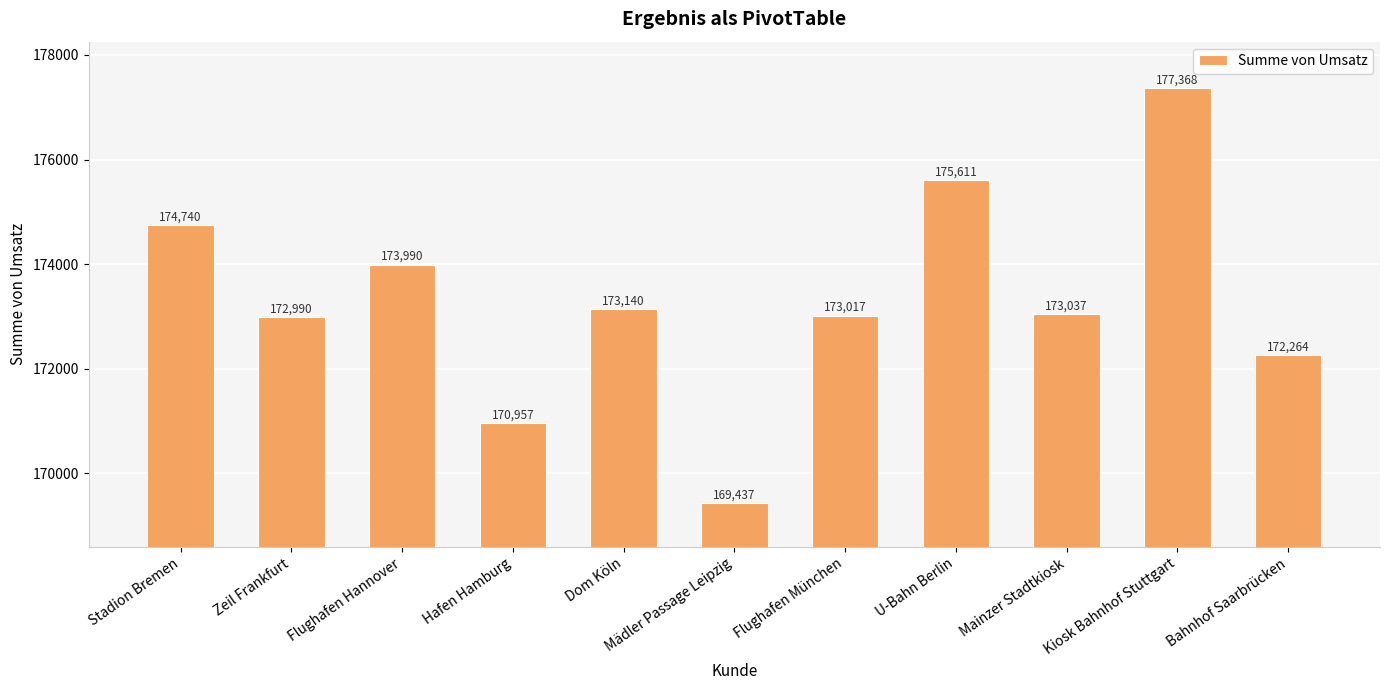

What is the value of the 8th bar from the left?

175611.2